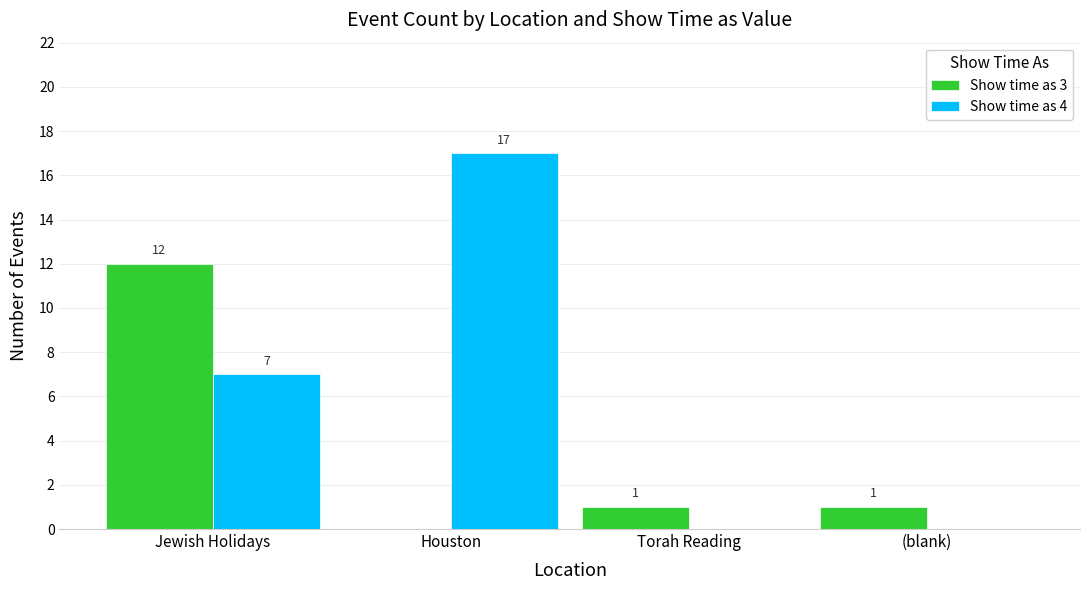

Reading left to right, transcribe all the data shown in this chart.

Show time as 3: Jewish Holidays=12	Houston=0	Torah Reading=1	(blank)=1
Show time as 4: Jewish Holidays=7	Houston=17	Torah Reading=0	(blank)=0